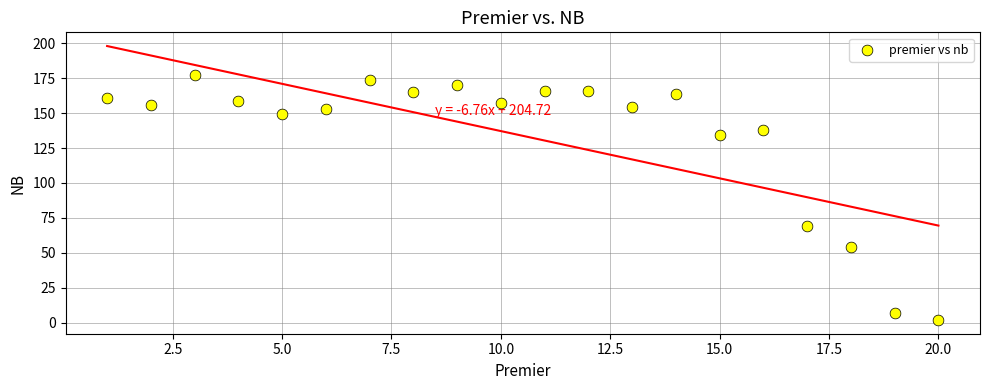

What is the range of Y values (max minus min)?

175